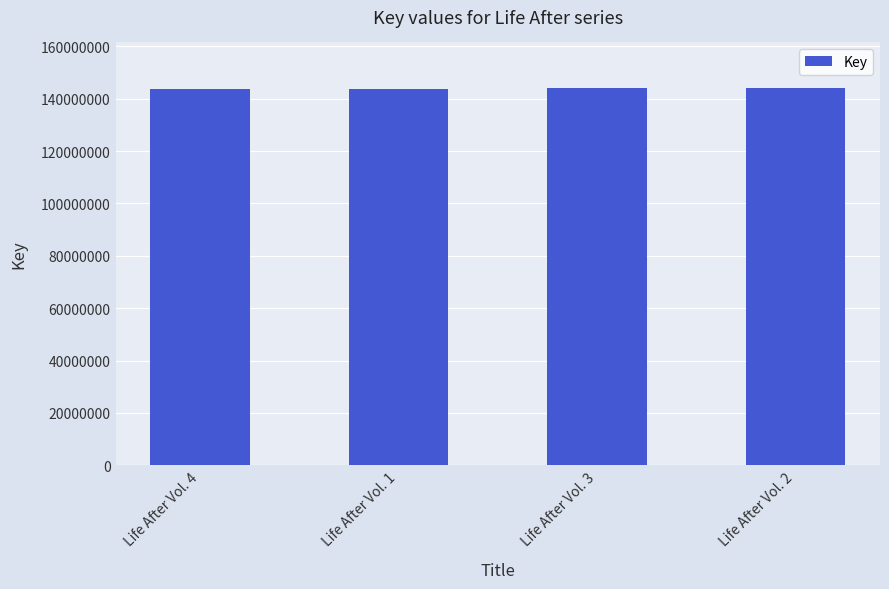

Count the number of categories in the chart.

4